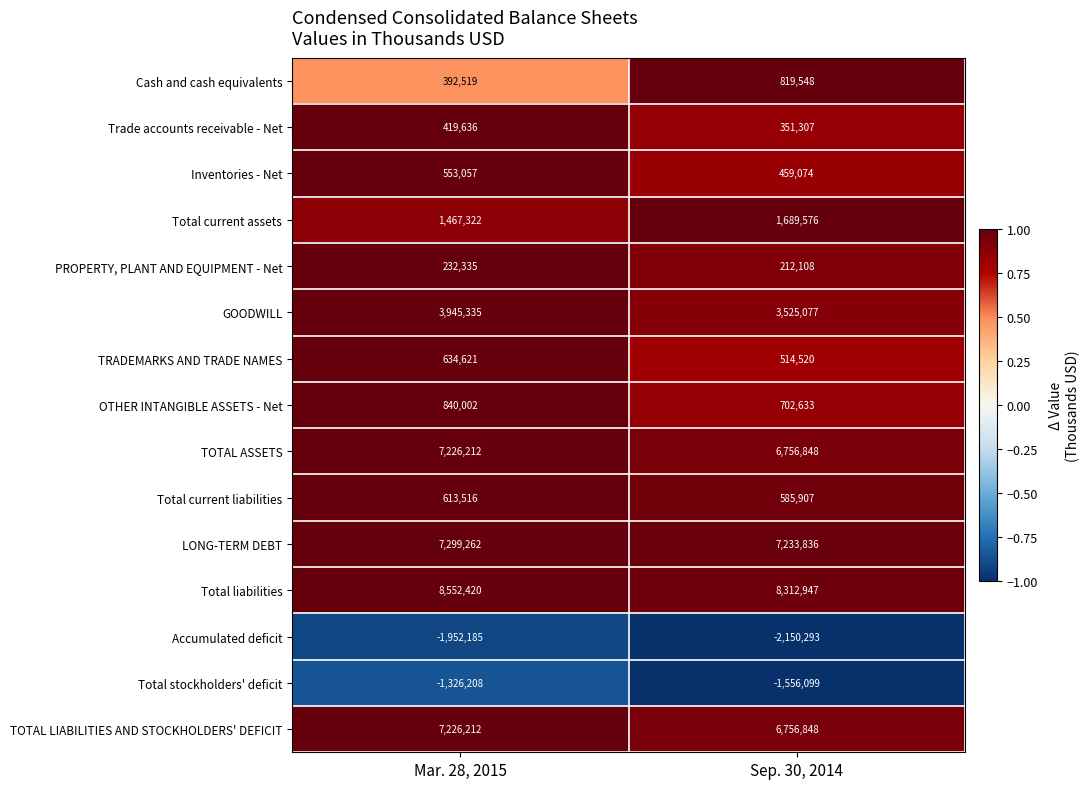

What is the approximate value of Total current assets at Sep. 30, 2014, to the nearest 10?

1689580